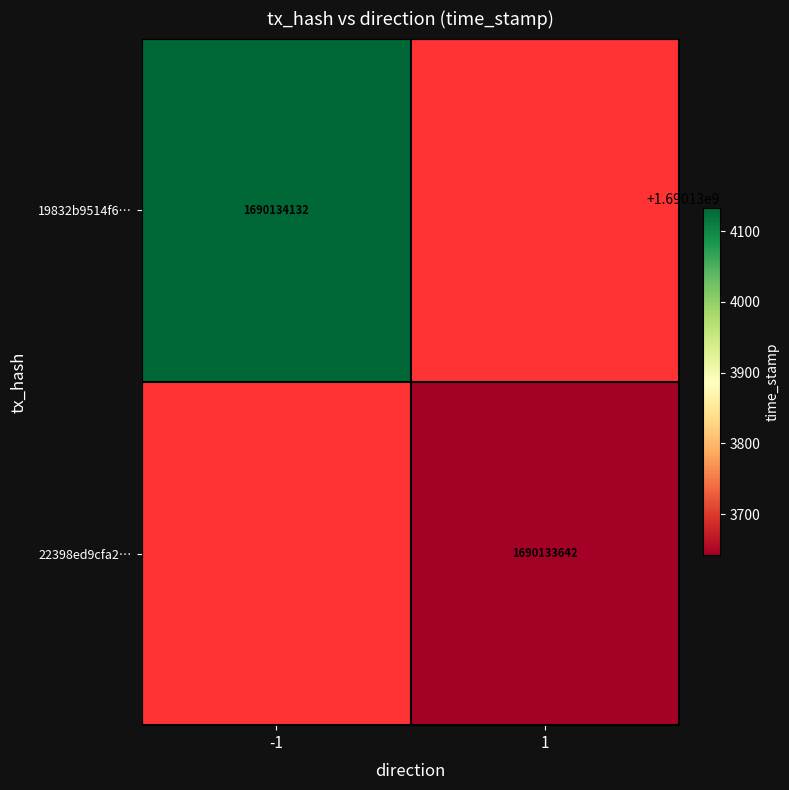

Where is 19832b9514f68403d9318ac3f82b5c23bd1979c nearest to the value 845067066?

-1